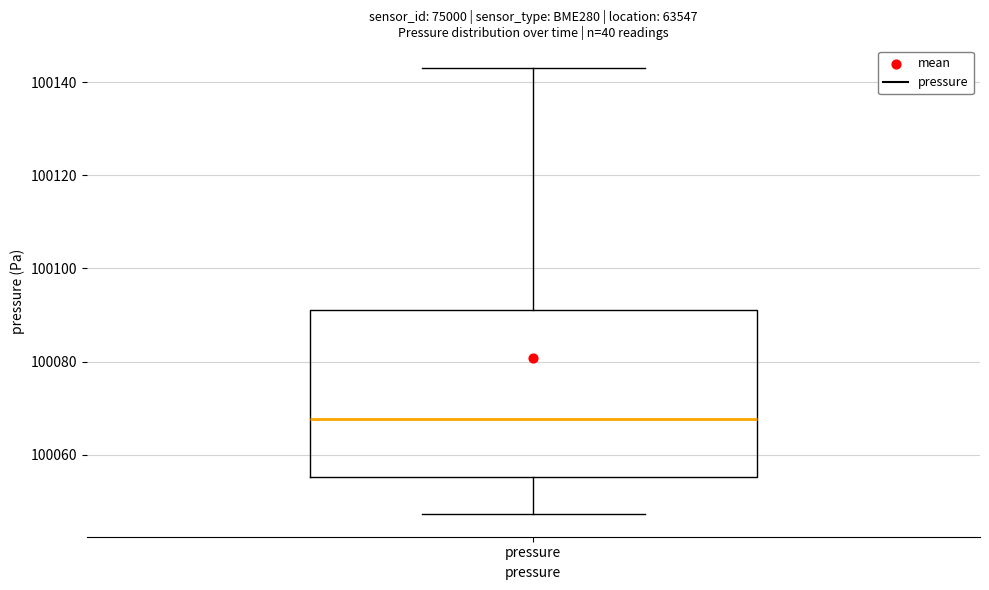

Where does the upper whisker of the box for pressure end on the y-axis? The values are not printed on the chart, so give them approximately, as read against the axis.

100144